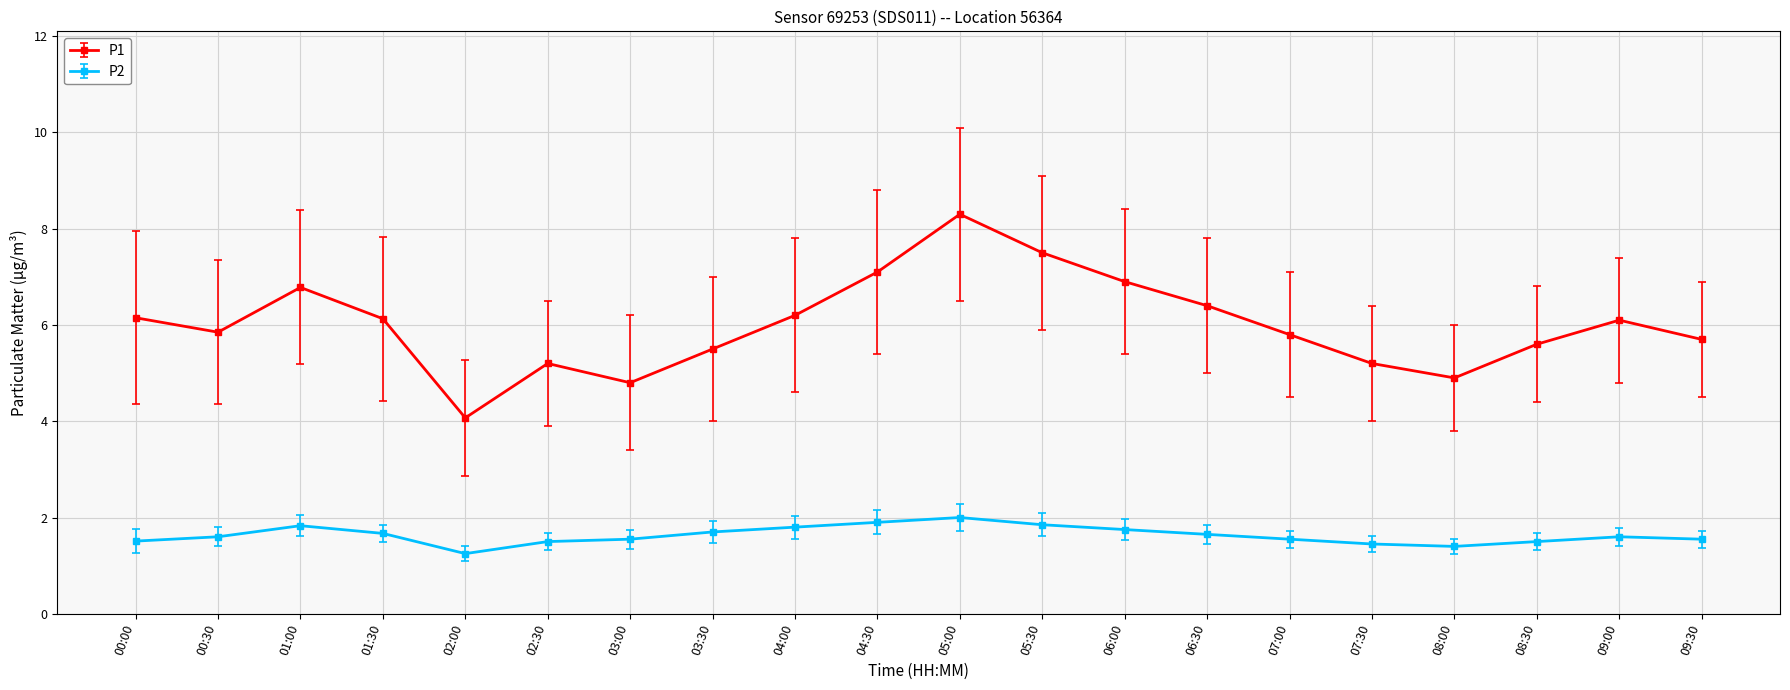

What is the total value across all series at 03:30?

7.2